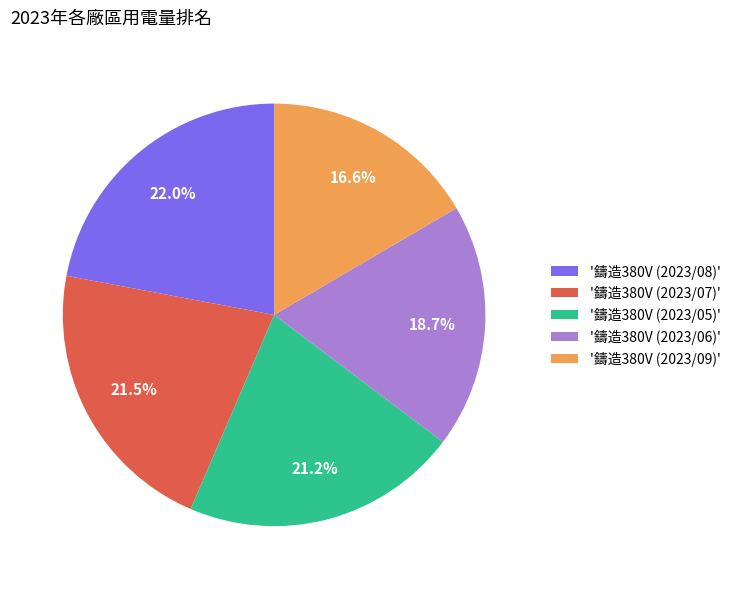

Which category has the biggest portion of the pie?

'鑄造380V (2023/08)'